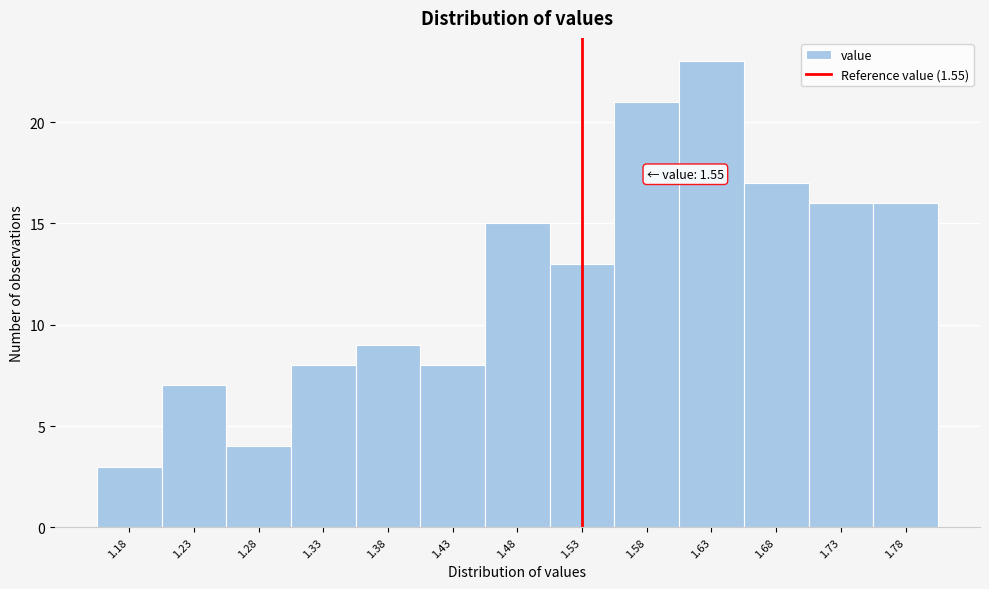

Reading left to right, what are all the values shown in this chart?

1.18=3	1.23=7	1.28=4	1.33=8	1.38=9	1.43=8	1.48=15	1.53=13	1.58=21	1.63=23	1.68=17	1.73=16	1.78=16